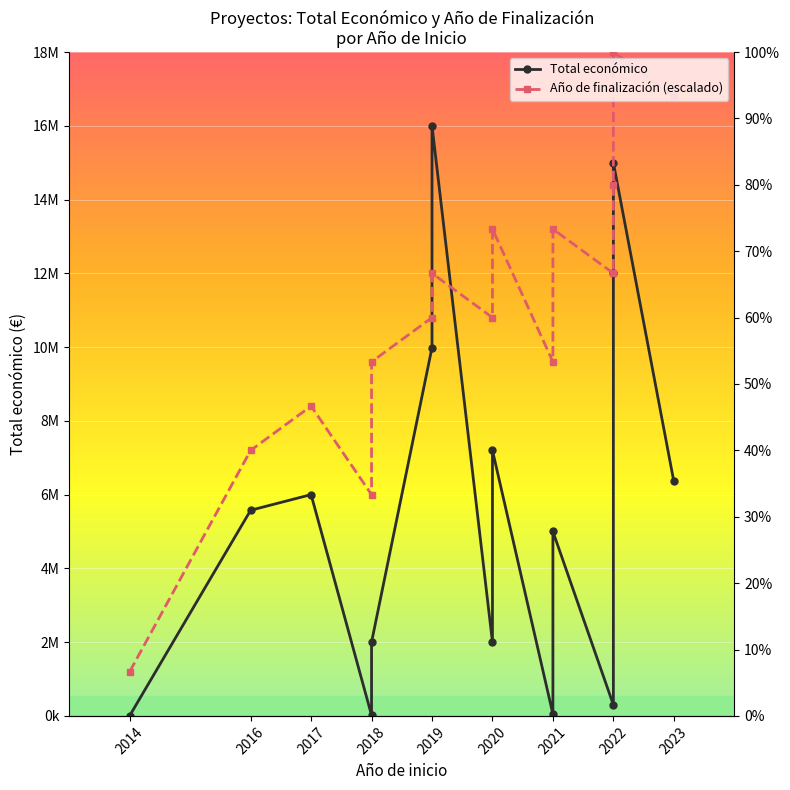

At which category does Total económico reach its first local valley?

2018